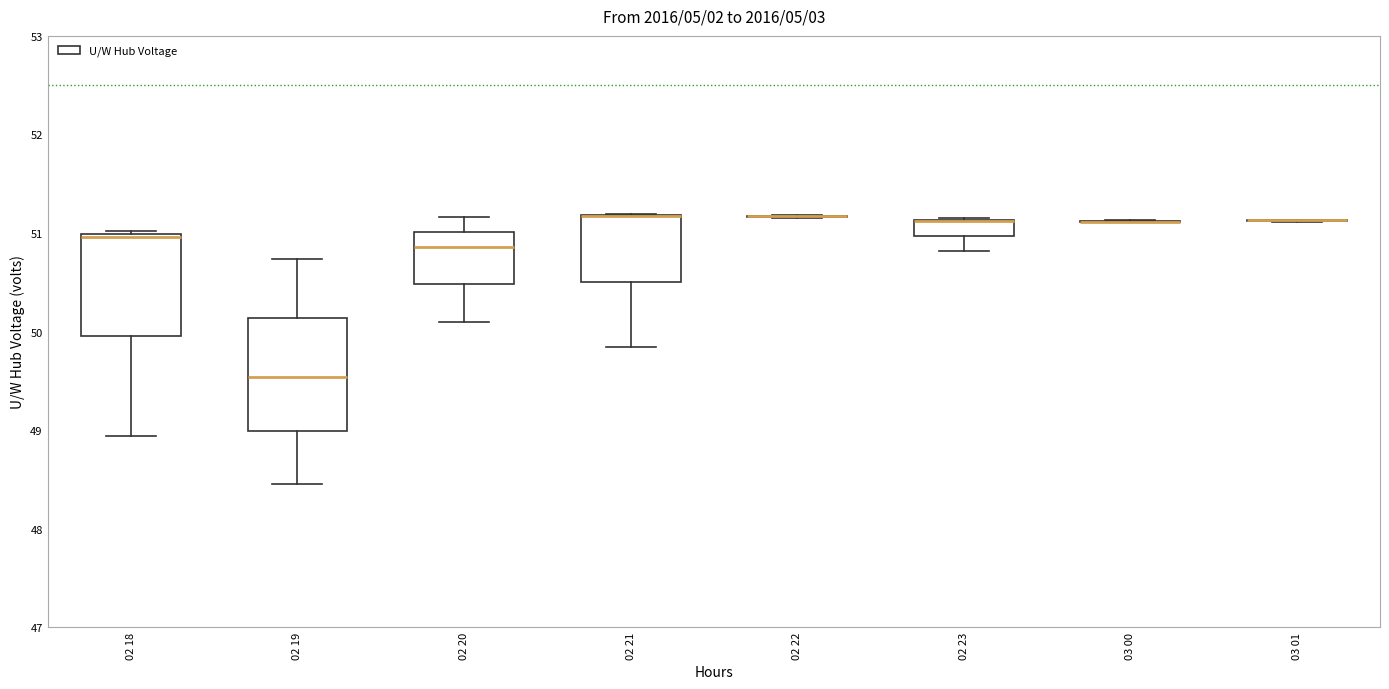

Comparing the boxes themselves (not the whiskers), which one is the tallest?

02 19